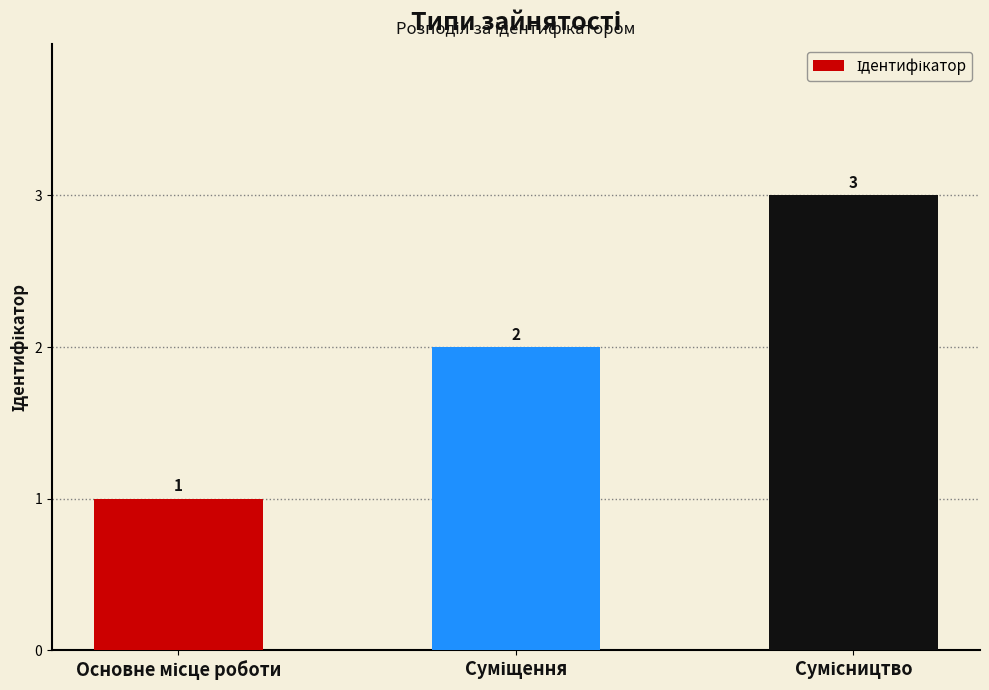

Count the values in the range 1 to 3.

3